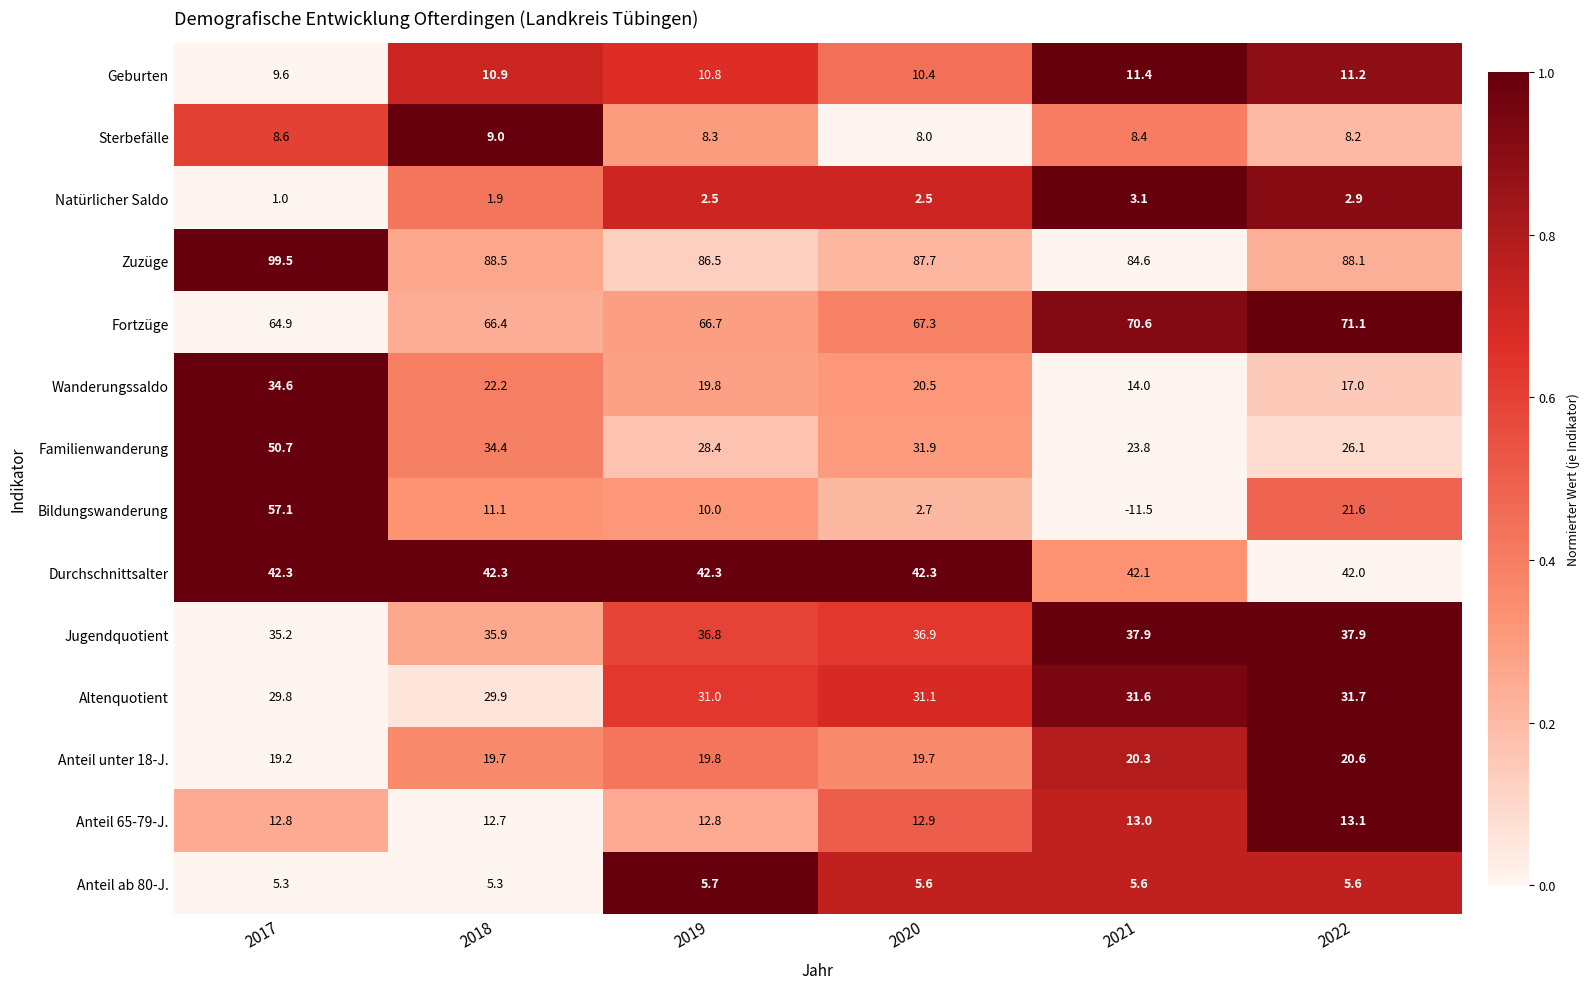

The value of Jugendquotient at 2018 is 35.9. True or false?

True